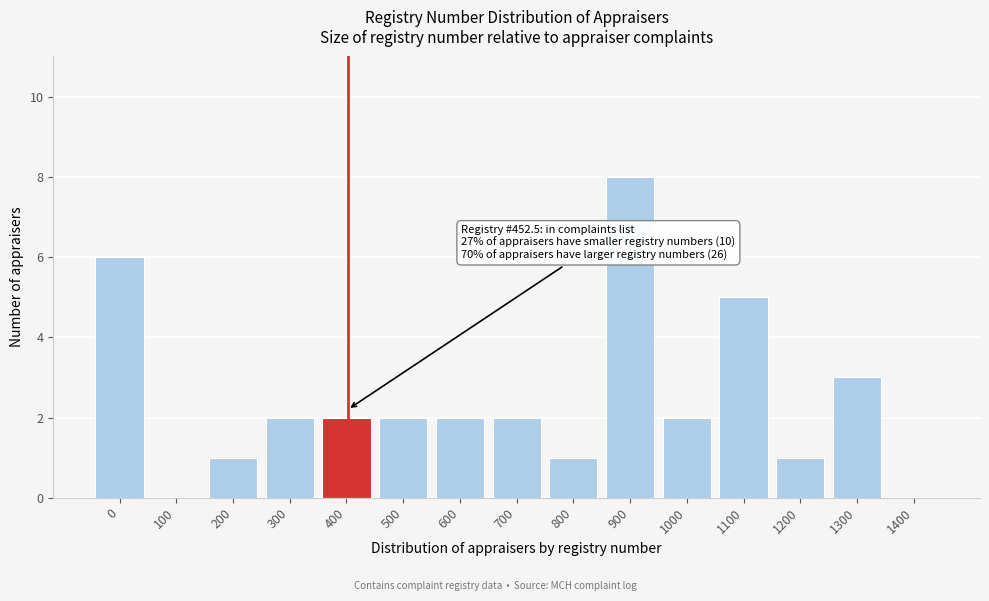

Reading left to right, extract all data points from this chart.

0=6	100=0	200=1	300=2	400=2	500=2	600=2	700=2	800=1	900=8	1000=2	1100=5	1200=1	1300=3	1400=0